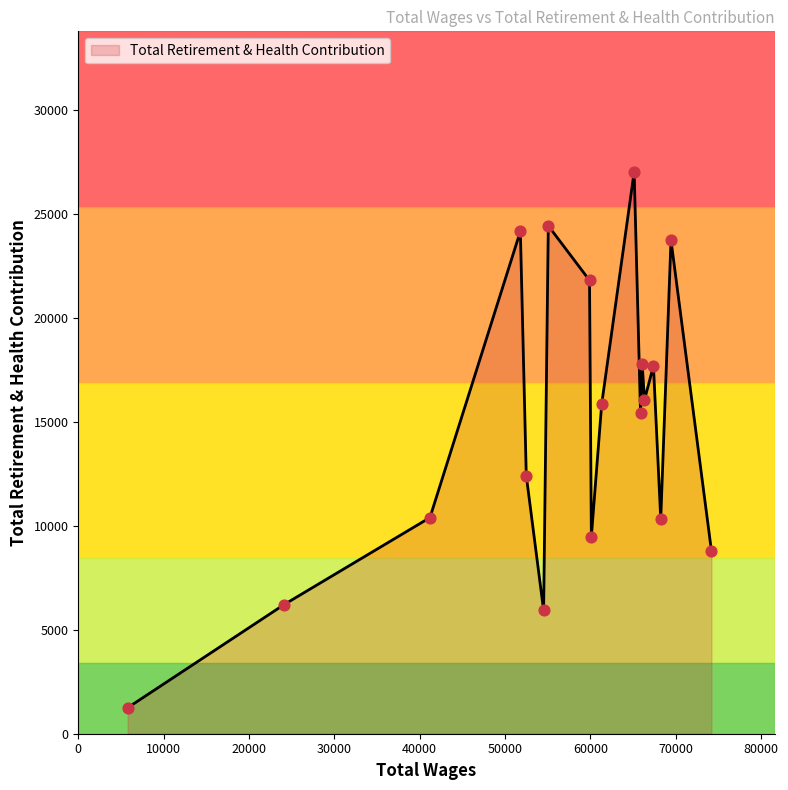

What is the difference between the maximum and minimum values?

25758